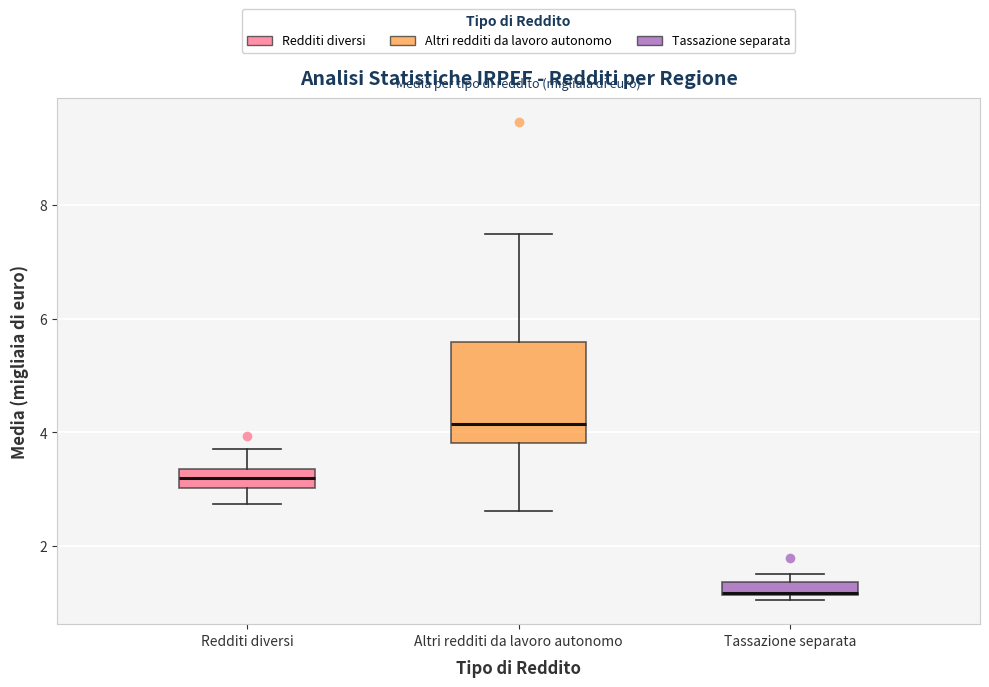

Where is the lower edge of the box for Tassazione separata on the y-axis? The values are not printed on the chart, so give them approximately, as read against the axis.

1.2